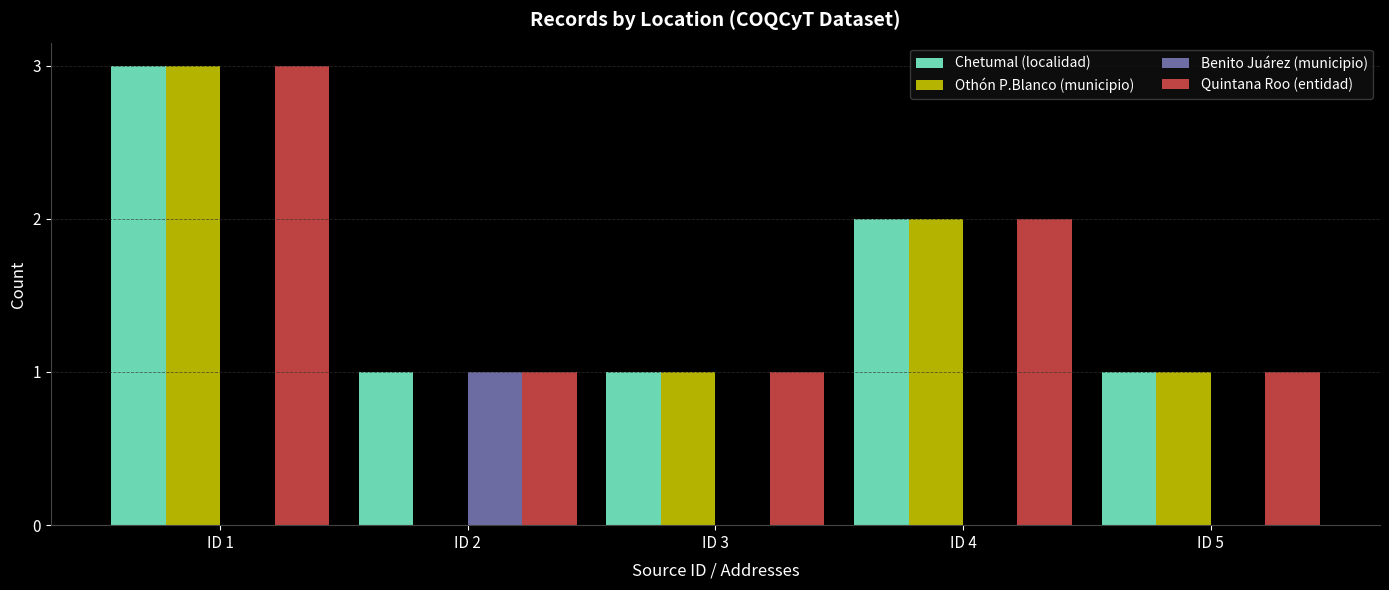

What is the highest value of the Othón P.Blanco (municipio) series?

3